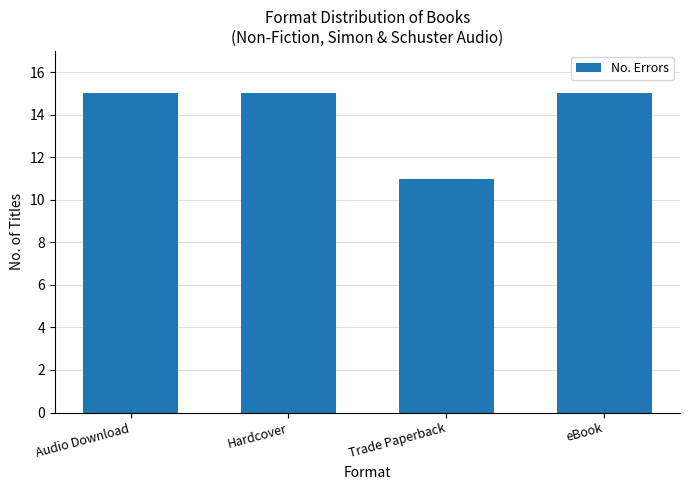

Reading left to right, extract all data points from this chart.

Audio Download=15	Hardcover=15	Trade Paperback=11	eBook=15